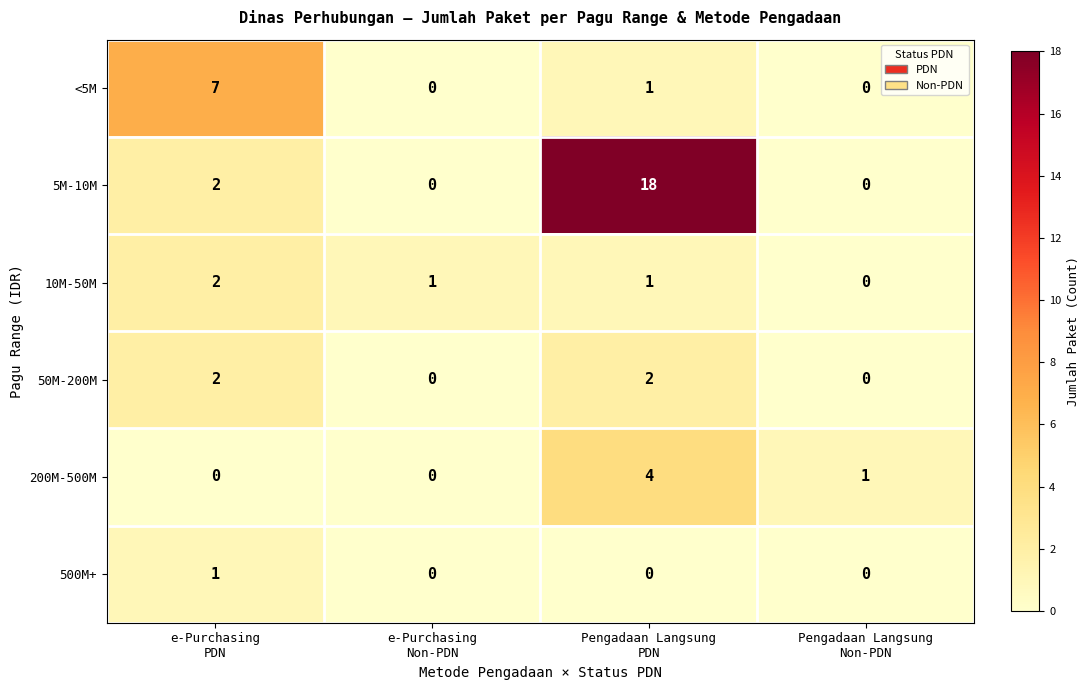

What is the sum of all 50M-200M values?

4